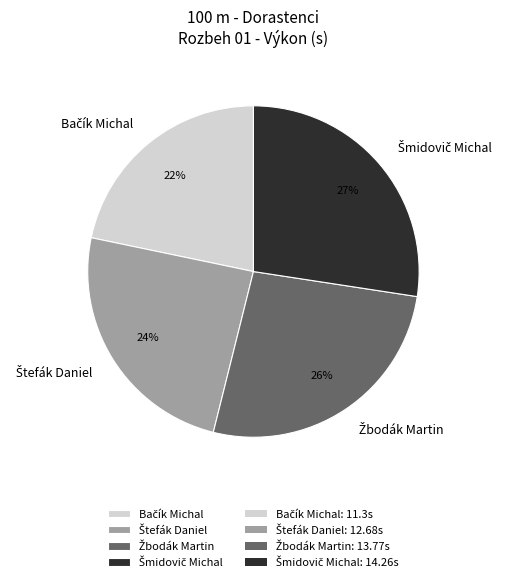

Is there a majority slice in this chart?

No